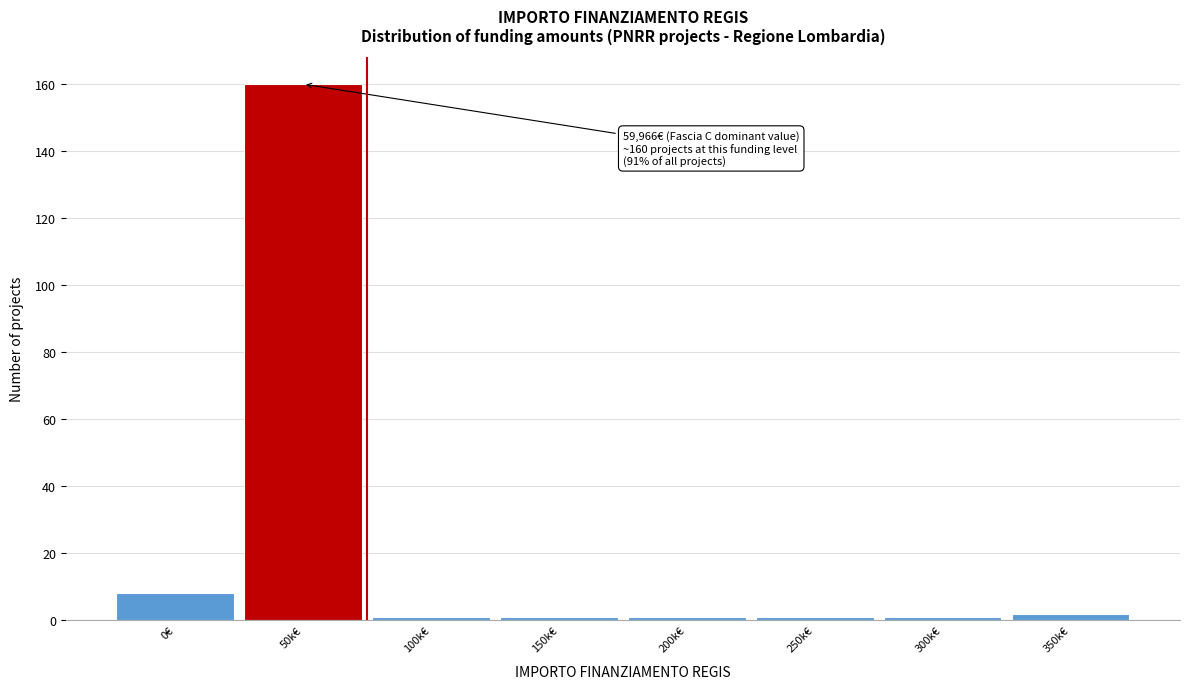

Reading left to right, transcribe all the data shown in this chart.

8	160	1	1	1	1	1	2